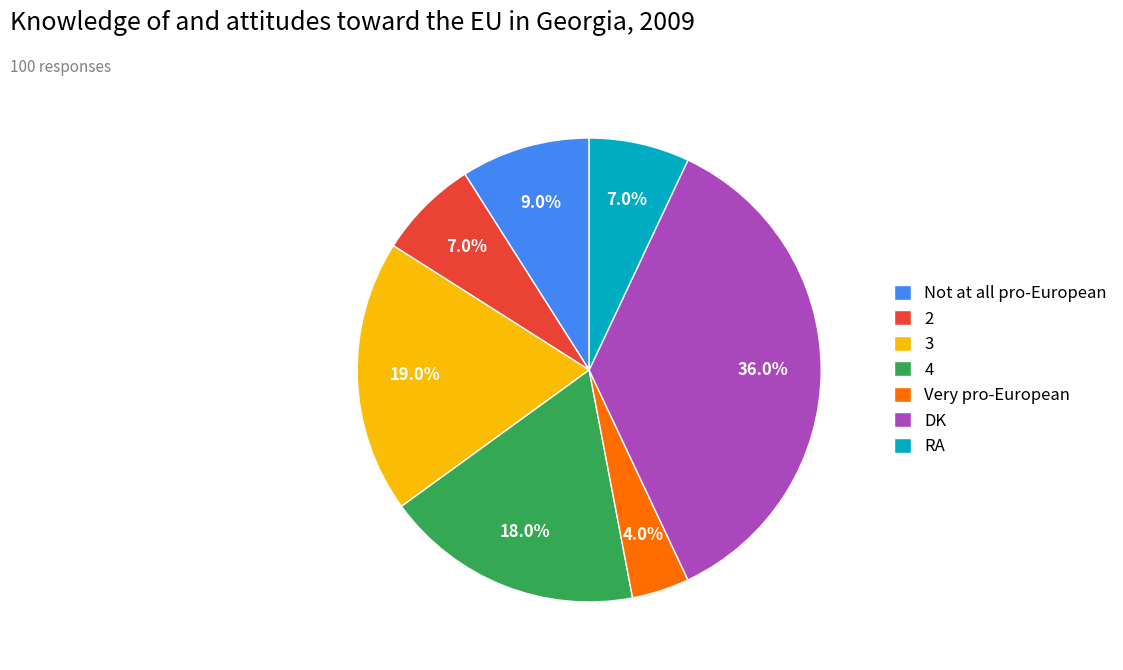

To the nearest percent, what is the difference between the Not at all pro-European and RA slice percentages?

2%